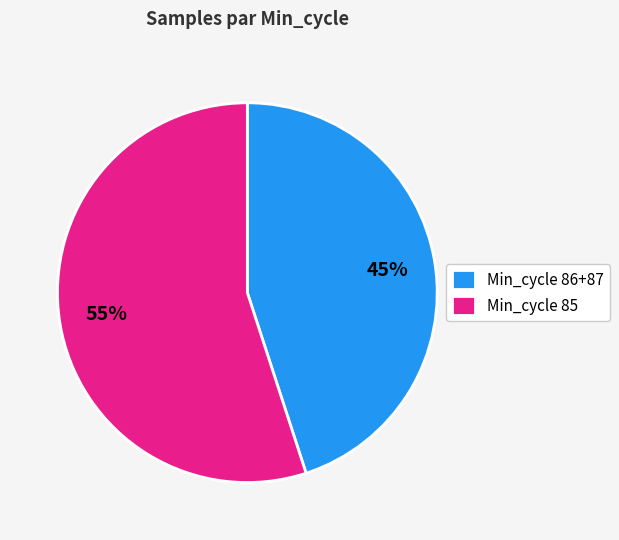

Is Min_cycle 86+87 the majority of the pie?

No